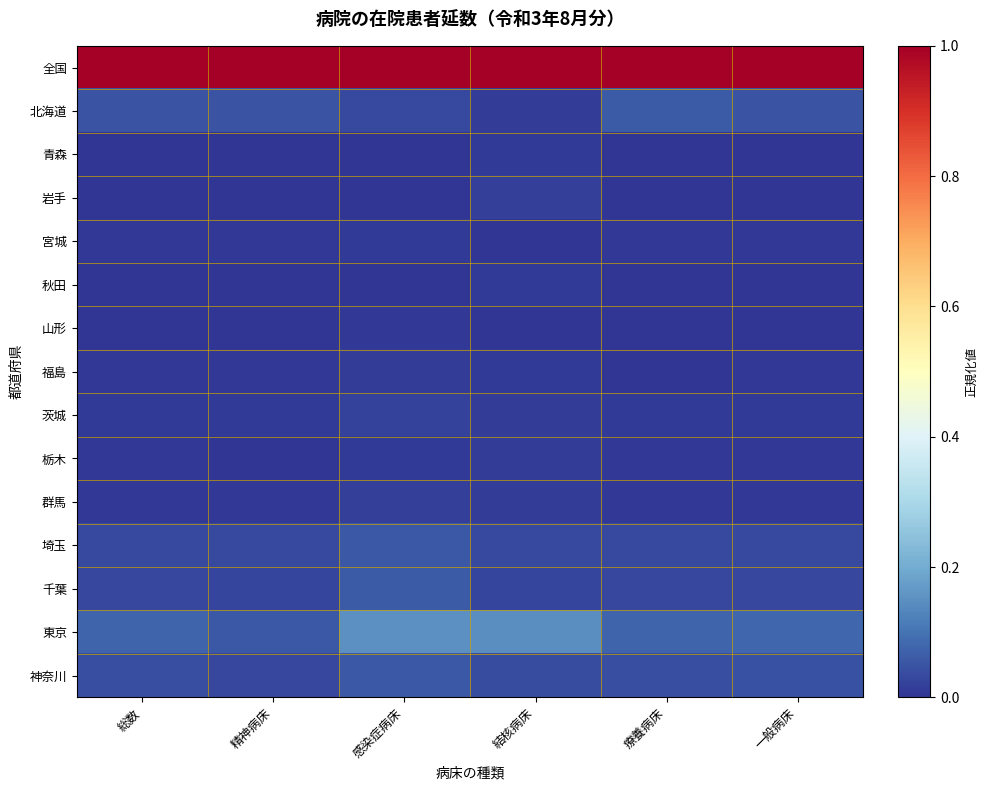

Reading left to right, transcribe all the data shown in this chart.

全国: 総数=1.0	精神病床=1.0	感染症病床=1.0	結核病床=1.0	療養病床=1.0	一般病床=1.0
北海道: 総数=0.1	精神病床=0.0	感染症病床=0.0	結核病床=0.0	療養病床=0.1	一般病床=0.0
青森: 総数=0.0	精神病床=0.0	感染症病床=0.0	結核病床=0.0	療養病床=0.0	一般病床=0.0
岩手: 総数=0.0	精神病床=0.0	感染症病床=0.0	結核病床=0.0	療養病床=0.0	一般病床=0.0
宮城: 総数=0.0	精神病床=0.0	感染症病床=0.0	結核病床=0.0	療養病床=0.0	一般病床=0.0
秋田: 総数=0.0	精神病床=0.0	感染症病床=0.0	結核病床=0.0	療養病床=0.0	一般病床=0.0
山形: 総数=0.0	精神病床=0.0	感染症病床=0.0	結核病床=0.0	療養病床=0.0	一般病床=0.0
福島: 総数=0.0	精神病床=0.0	感染症病床=0.0	結核病床=0.0	療養病床=0.0	一般病床=0.0
茨城: 総数=0.0	精神病床=0.0	感染症病床=0.0	結核病床=0.0	療養病床=0.0	一般病床=0.0
栃木: 総数=0.0	精神病床=0.0	感染症病床=0.0	結核病床=0.0	療養病床=0.0	一般病床=0.0
群馬: 総数=0.0	精神病床=0.0	感染症病床=0.0	結核病床=0.0	療養病床=0.0	一般病床=0.0
埼玉: 総数=0.0	精神病床=0.0	感染症病床=0.1	結核病床=0.0	療養病床=0.0	一般病床=0.0
千葉: 総数=0.0	精神病床=0.0	感染症病床=0.1	結核病床=0.0	療養病床=0.0	一般病床=0.0
東京: 総数=0.1	精神病床=0.1	感染症病床=0.2	結核病床=0.1	療養病床=0.1	一般病床=0.1
神奈川: 総数=0.0	精神病床=0.0	感染症病床=0.1	結核病床=0.0	療養病床=0.0	一般病床=0.0